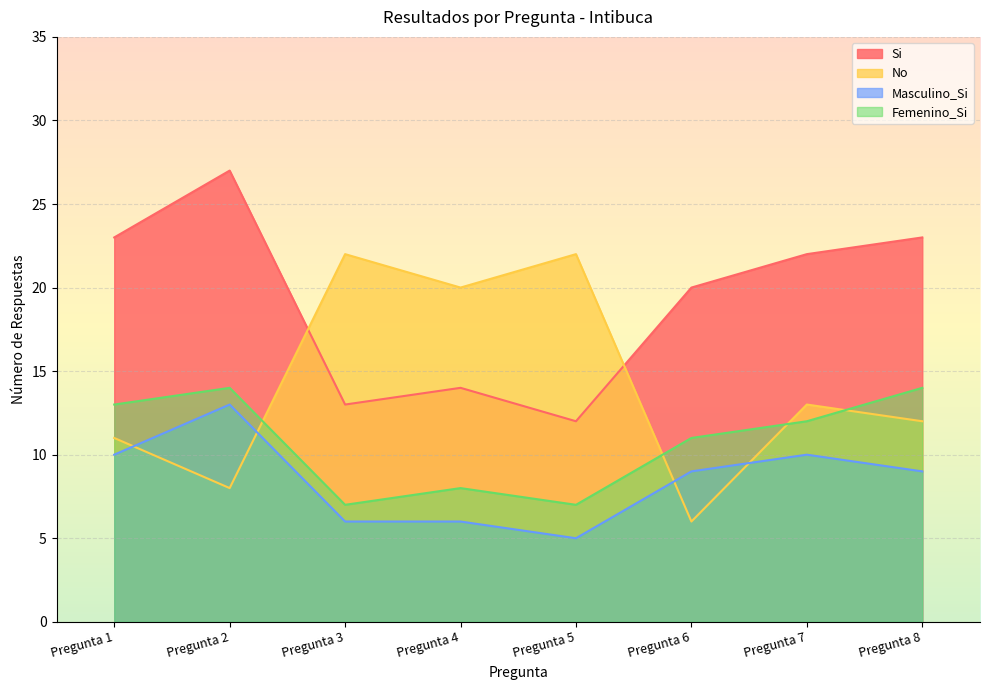

How many interior local peaks does the Masculino_Si series have?

2